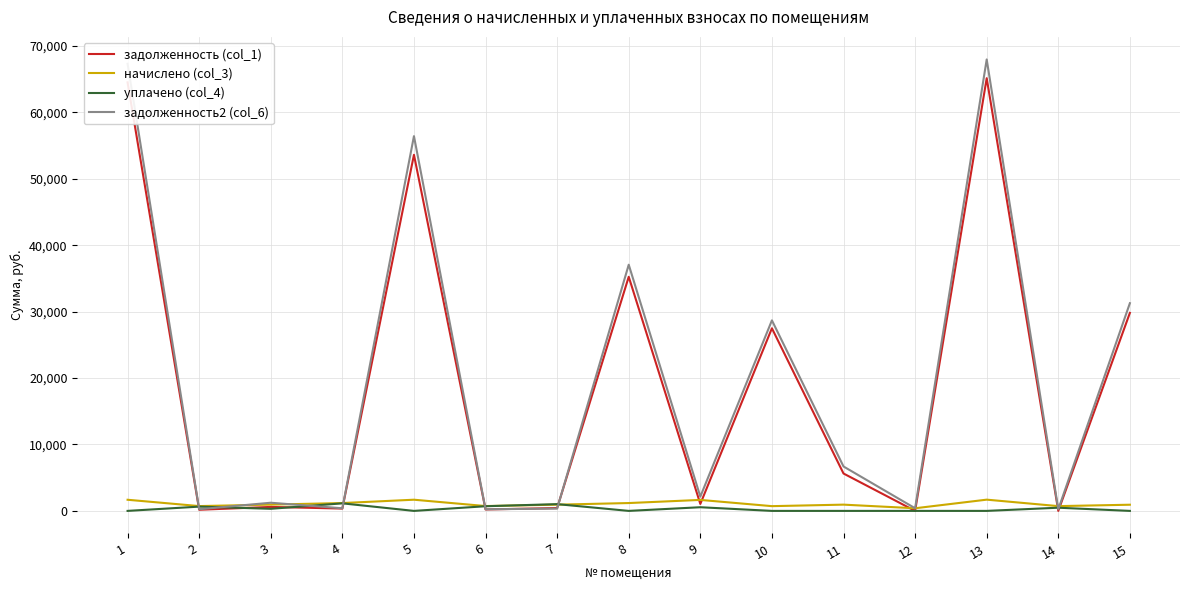

The value of уплачено (col_4) at 1 is 0.0. True or false?

True